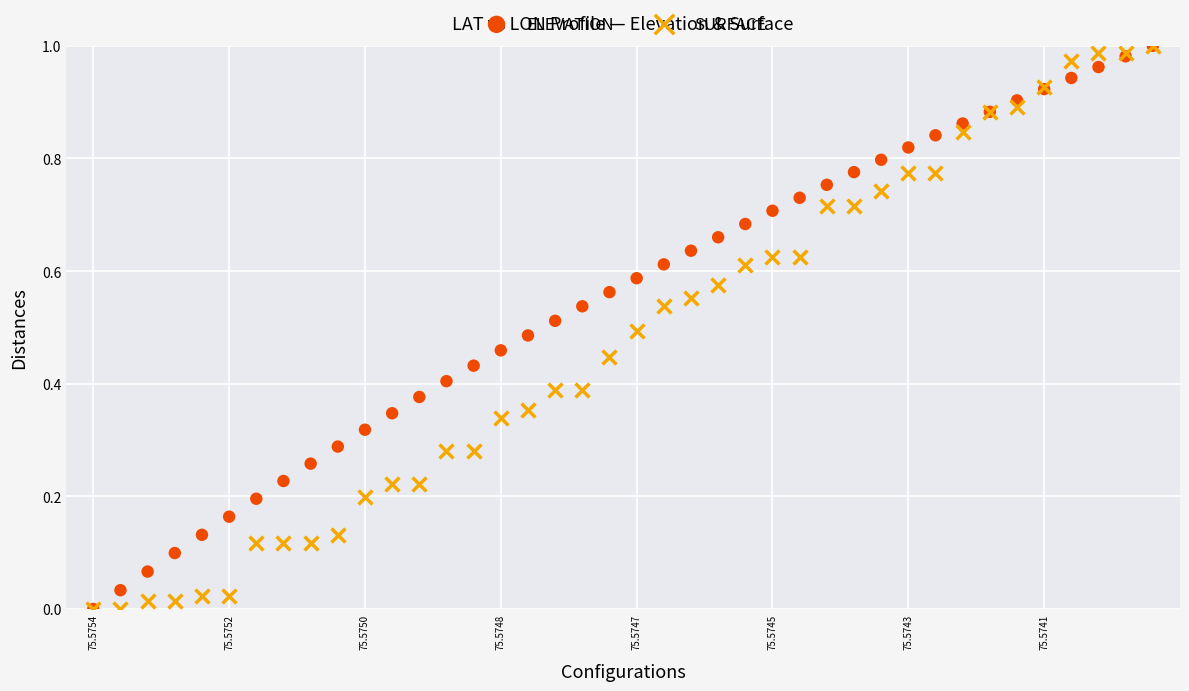

What are all the series names shown in the legend?

ELEVATION, SURFACE